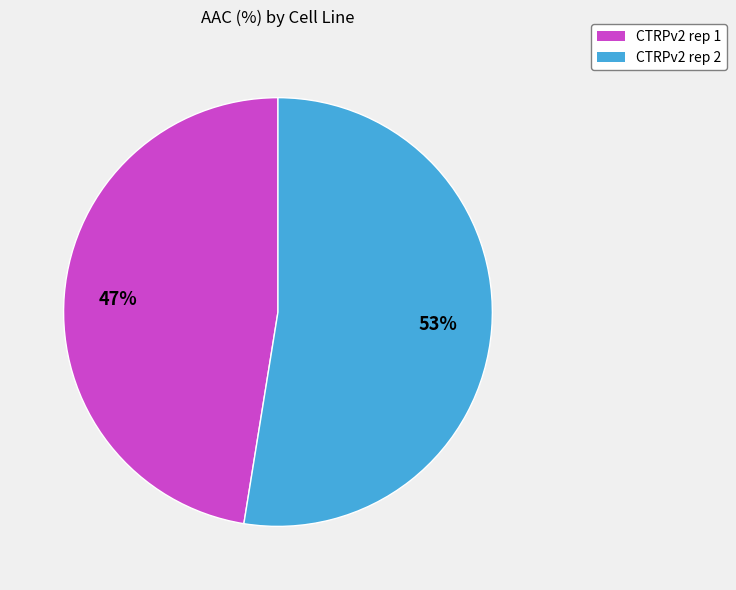

The CTRPv2 rep 2 slice represents 53% of the pie. True or false?

True